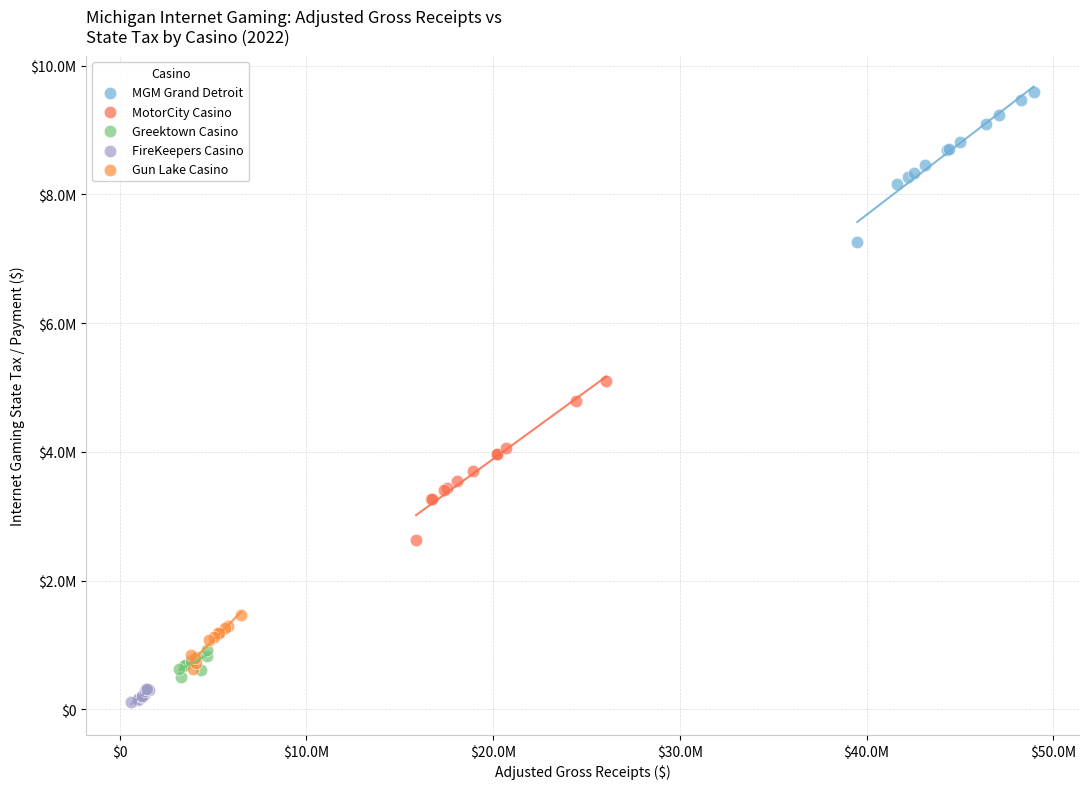

What are all the series names shown in the legend?

MGM Grand Detroit, MotorCity Casino, Greektown Casino, FireKeepers Casino, Gun Lake Casino